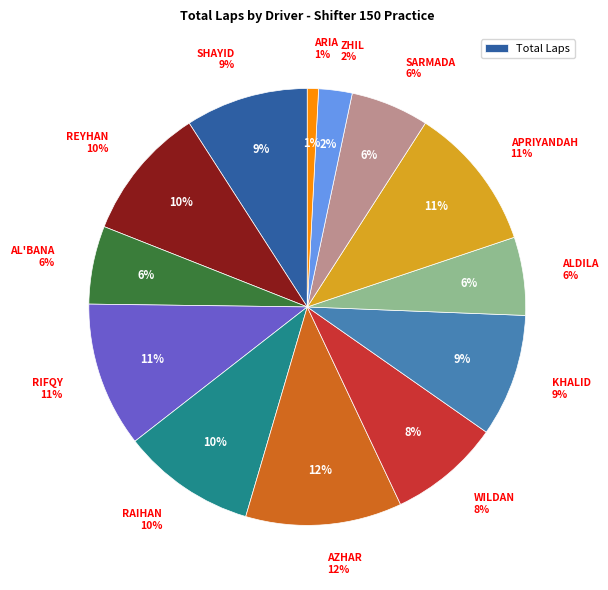

What is the ratio of the value at DAFFA M REYHAN ** to the value at WILDAN SYAHRUDIN (UNV)?

1.2